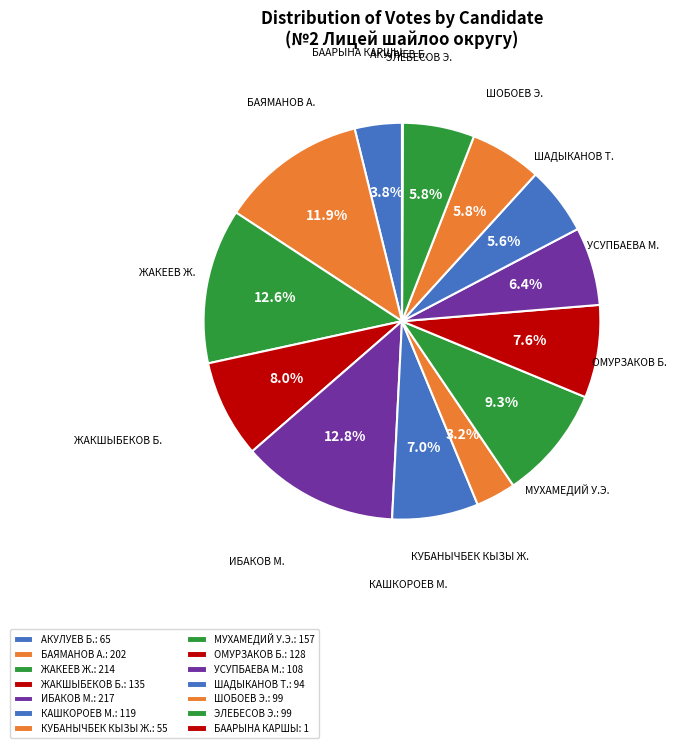

To the nearest percent, what is the difference between the largest and smallest slice percentages?

13%